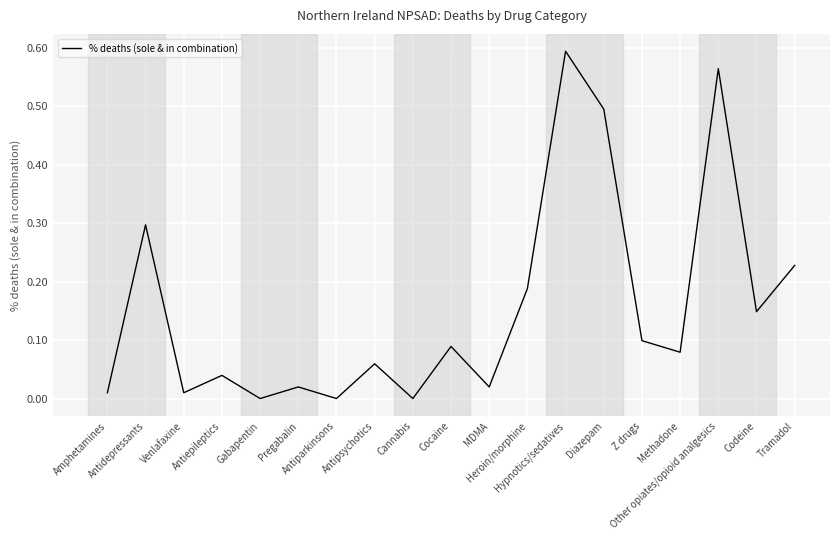

At which category does the chart reach its minimum across all series?

Gabapentin